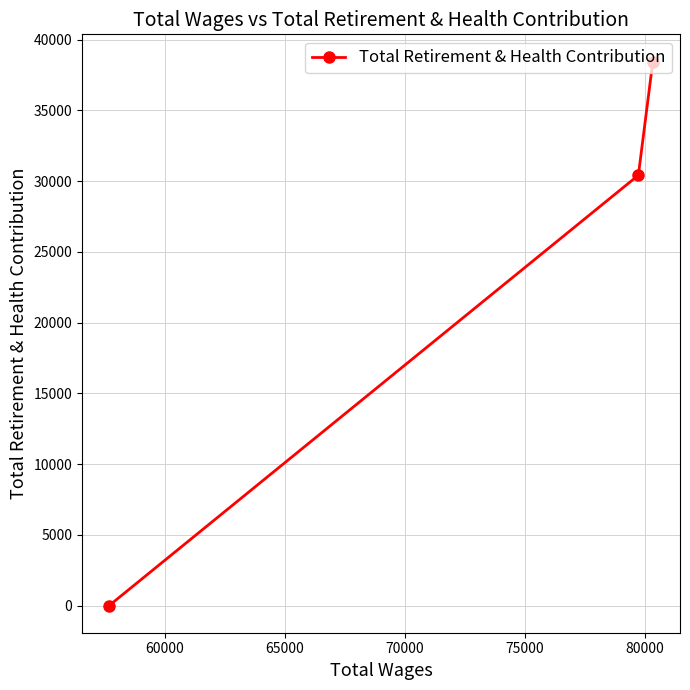

What is the maximum value shown in the chart?

38443